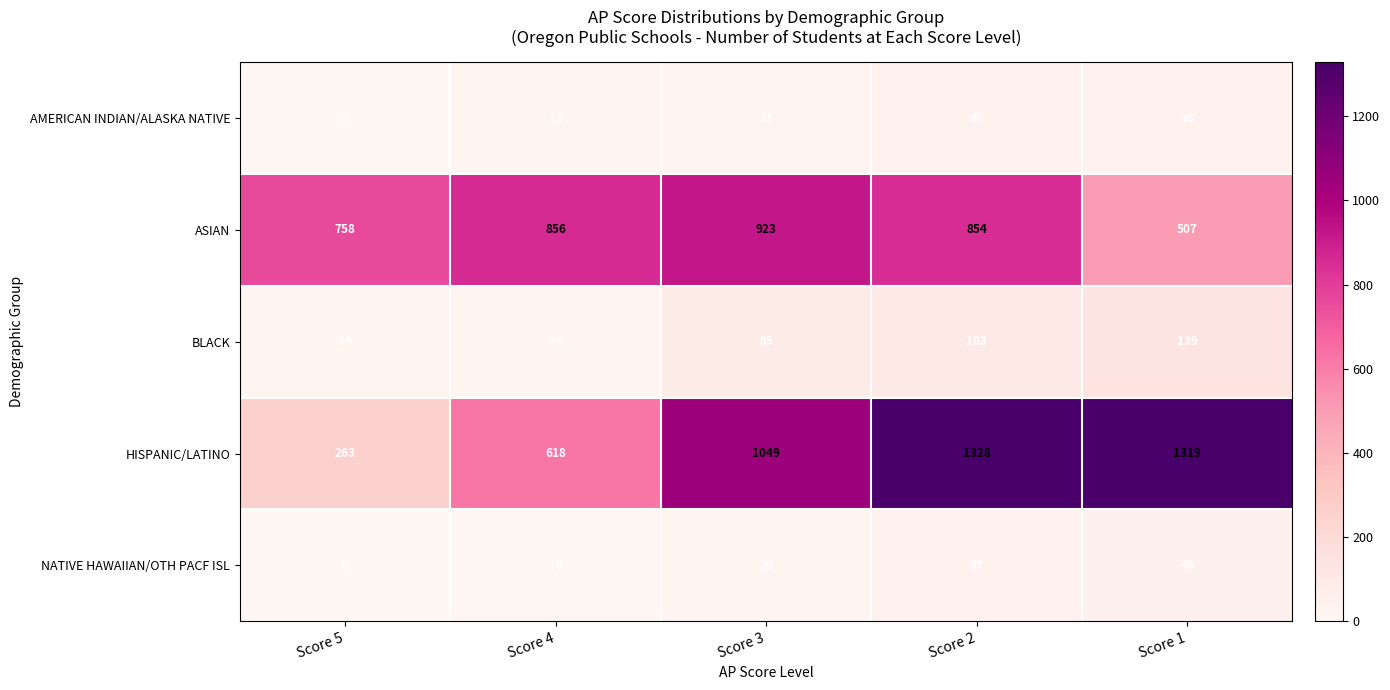

At how many categories does at least one series exceed 427?

5